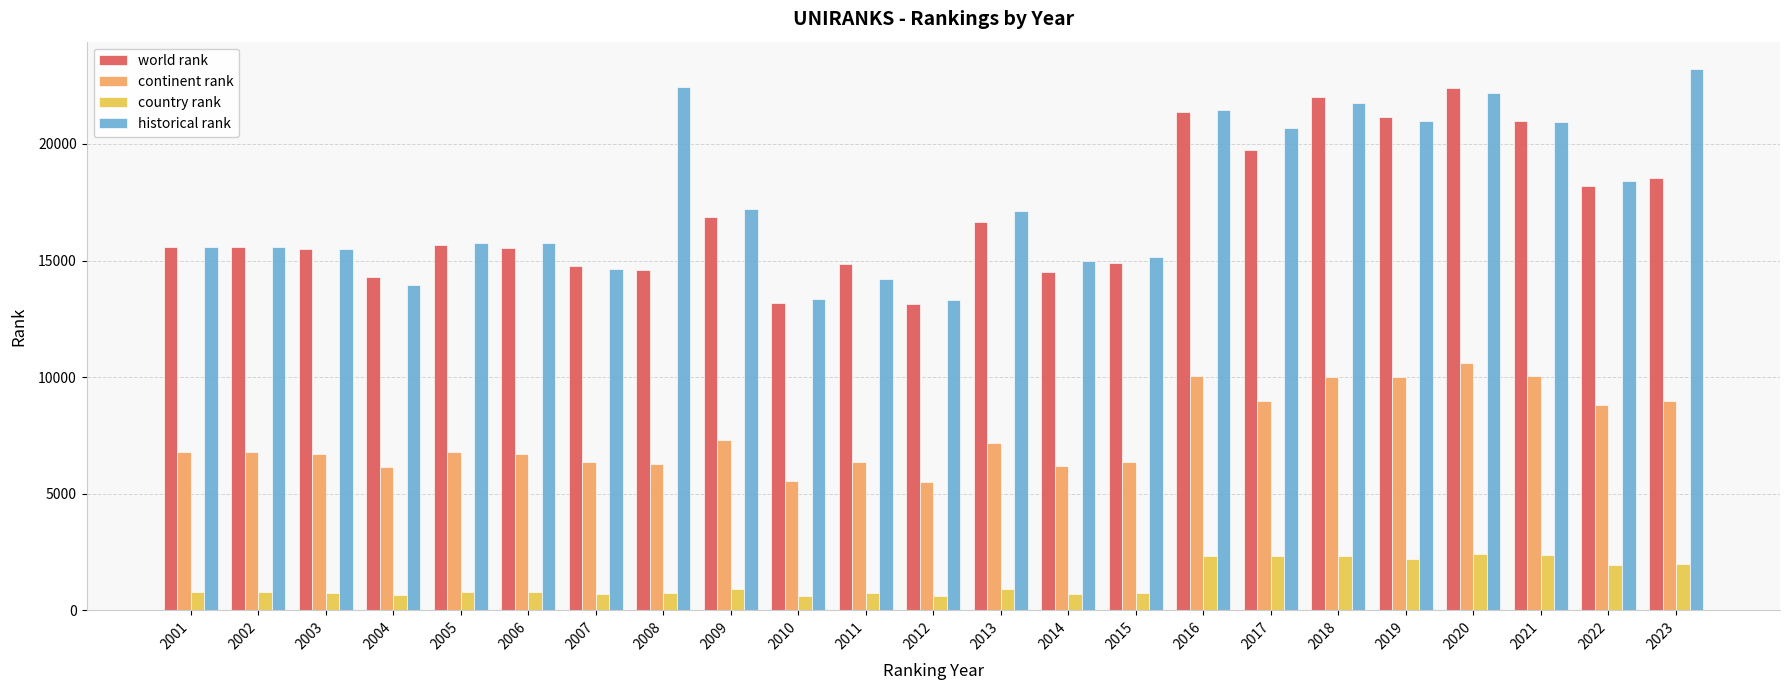

Which series has the widest spread of values?

historical rank